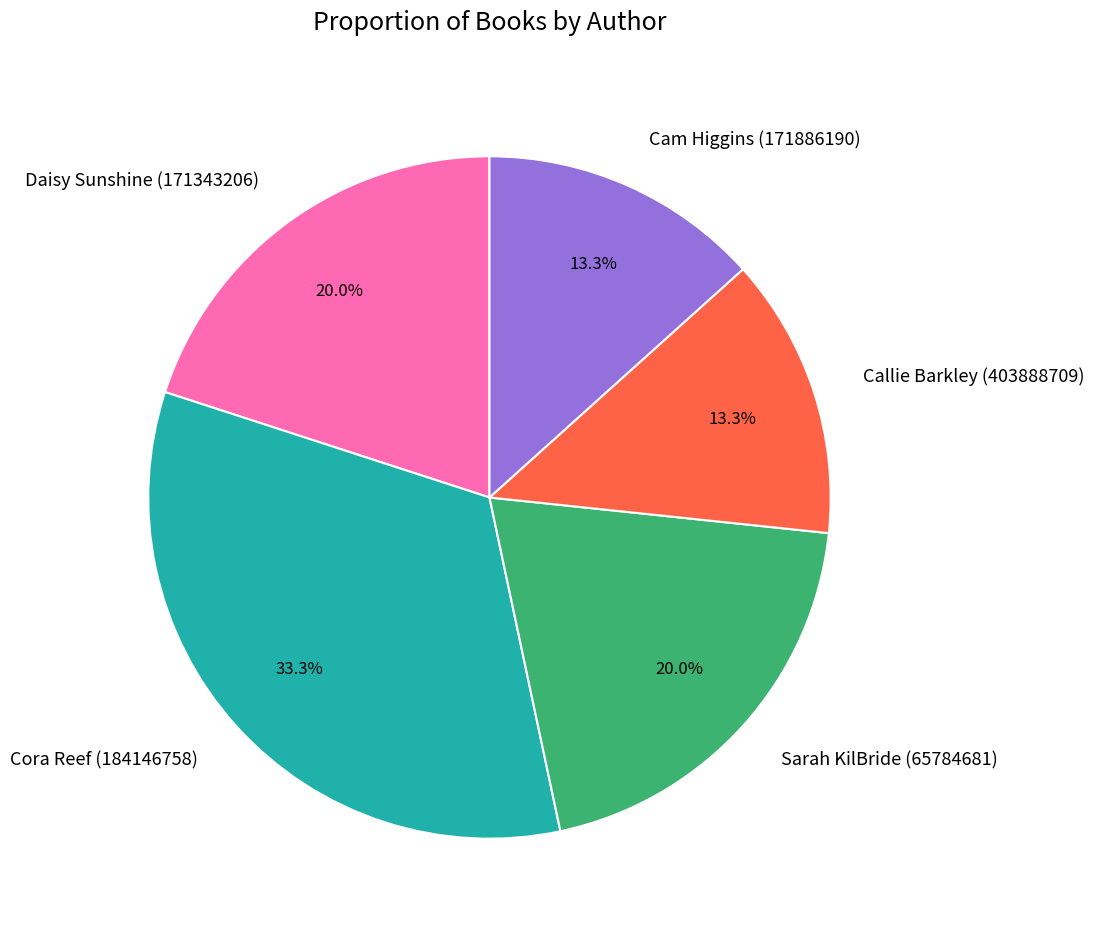

Which slice is the largest?

Cora Reef (184146758)